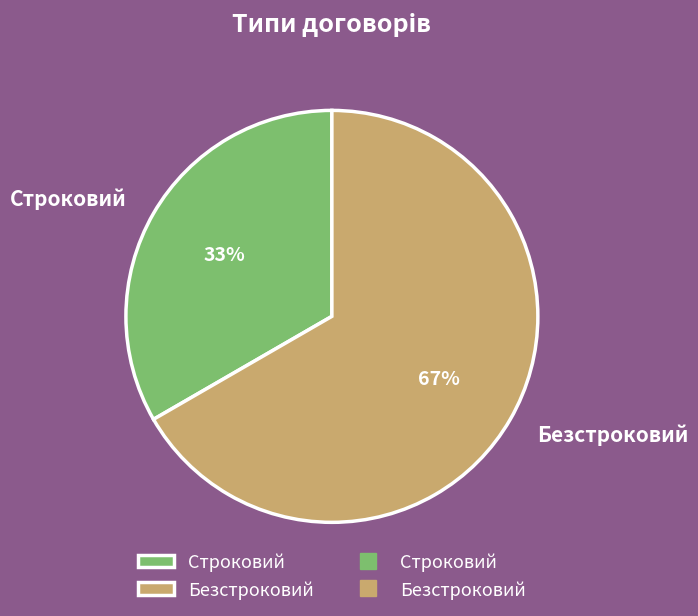

To the nearest percent, what portion does Строковий represent?

33%